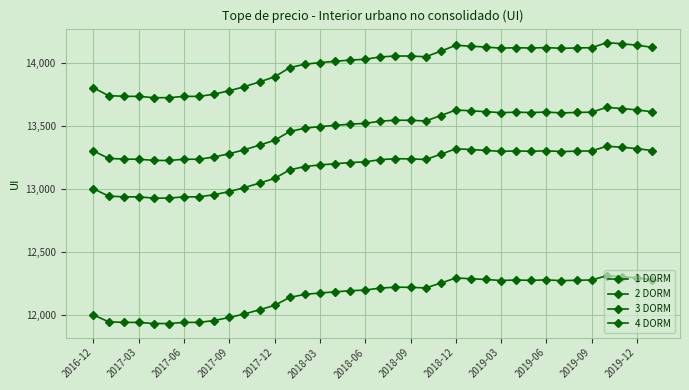

How many lines are shown in the chart?

4